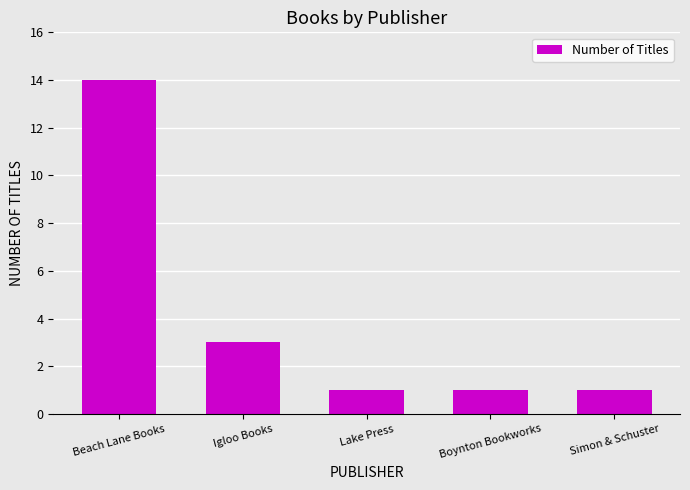

What is the approximate value at Beach Lane Books, to the nearest 5?

15